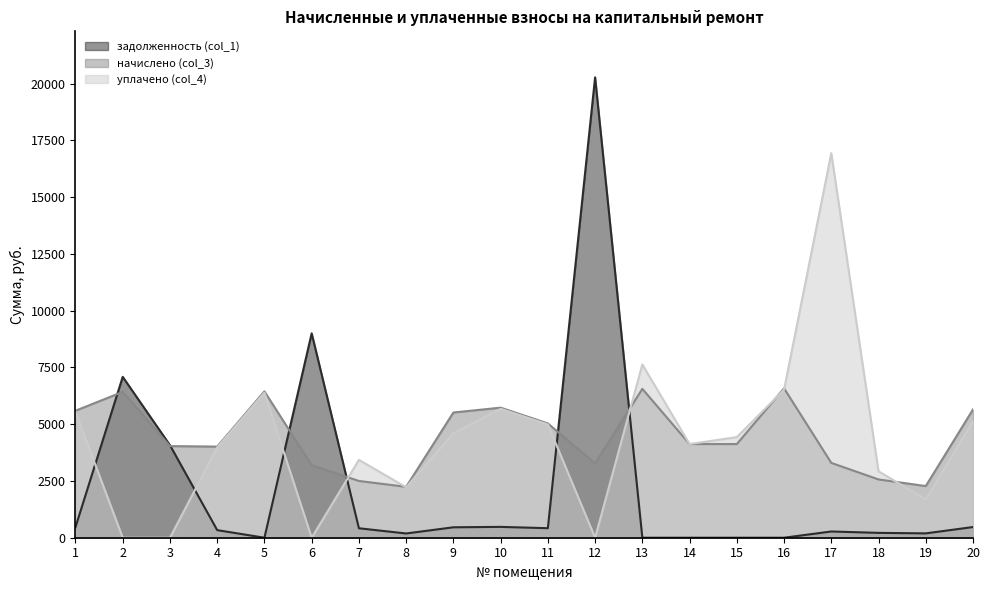

How many lines are shown in the chart?

3